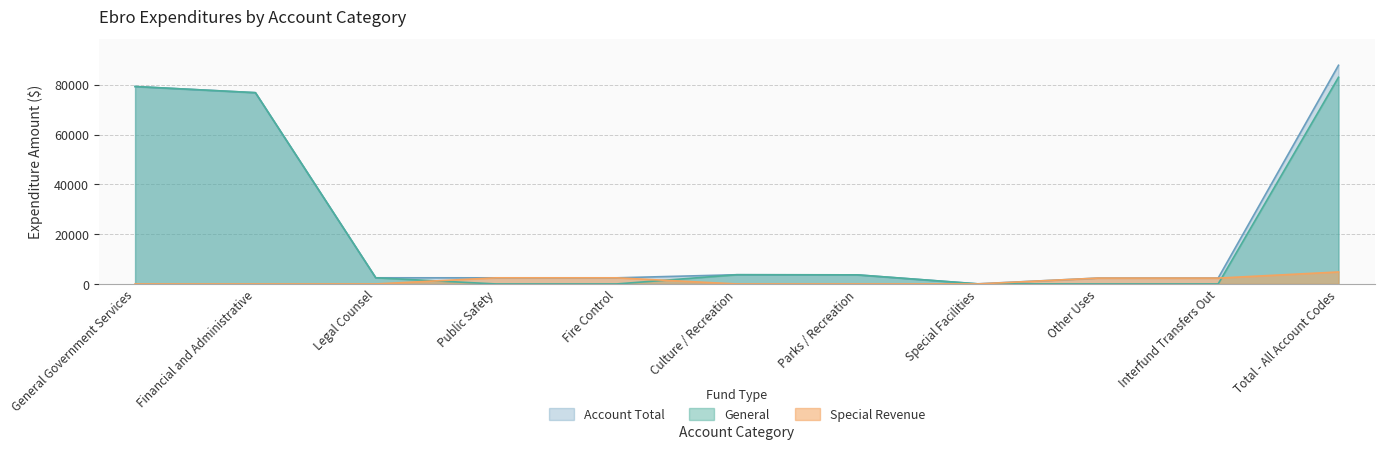

True or false: General and Account Total cross at least once.

False